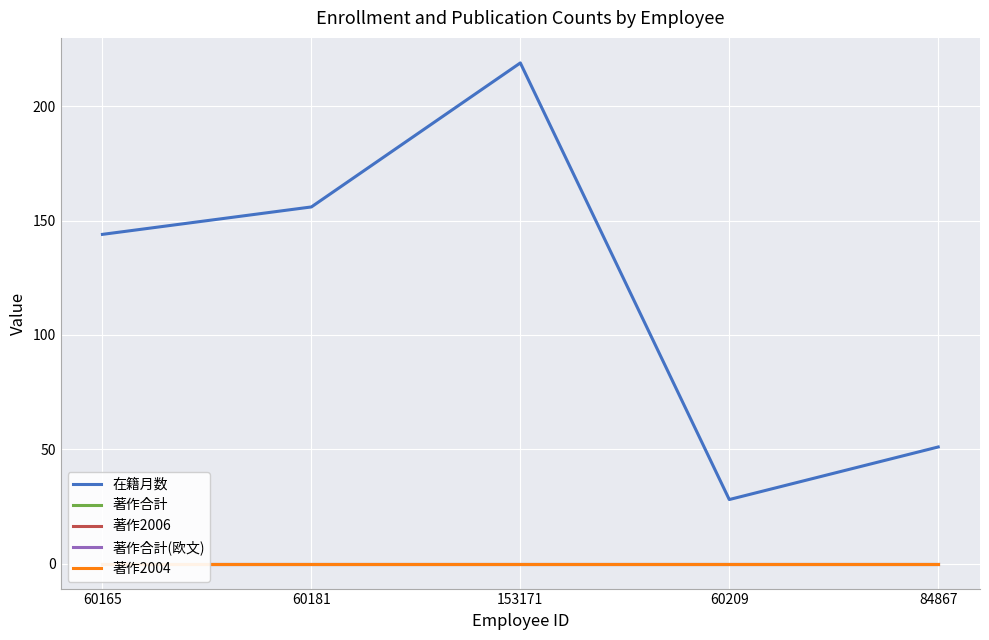

At how many categories does at least one series exceed 107?

3